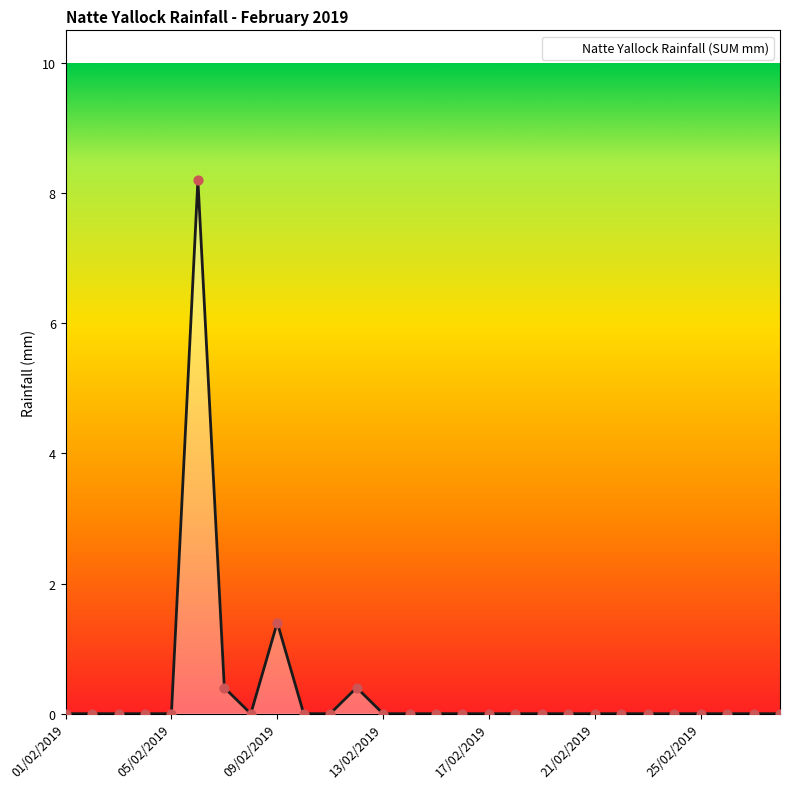

What is the difference between the maximum and minimum values?

8.2